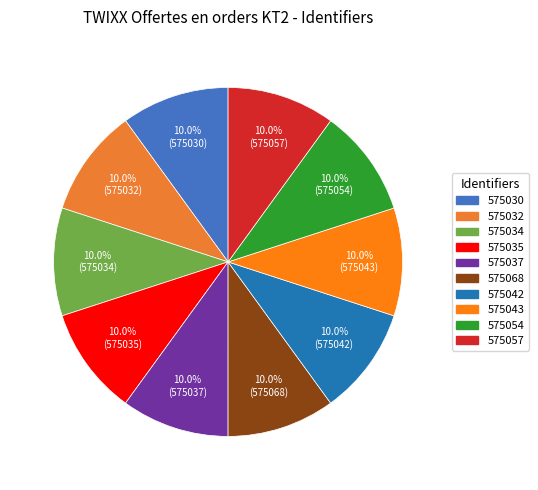

How many segments does this pie chart have?

10